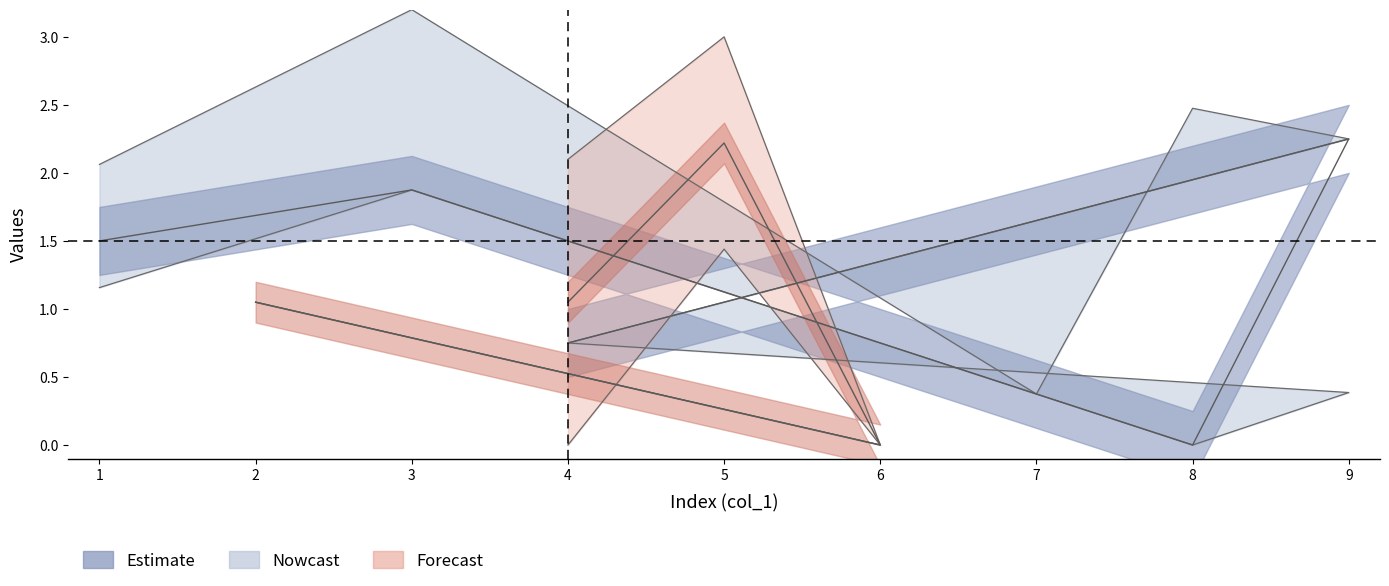

How many data points does each series have?

6